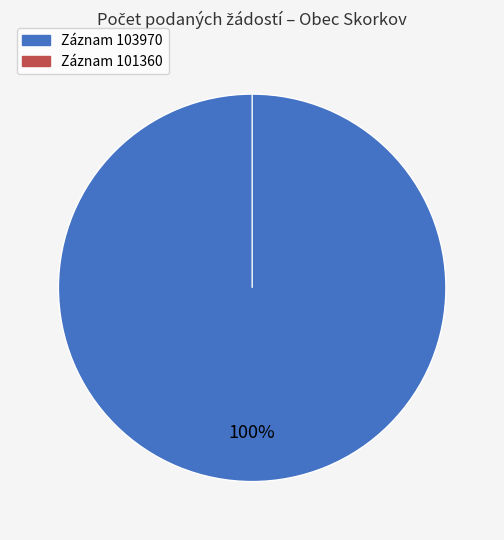

Which slice is the smallest?

101360